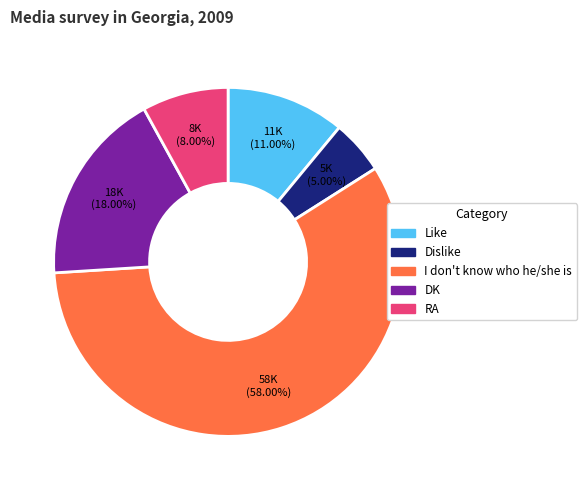

To the nearest percent, what percentage of the pie is RA?

8%